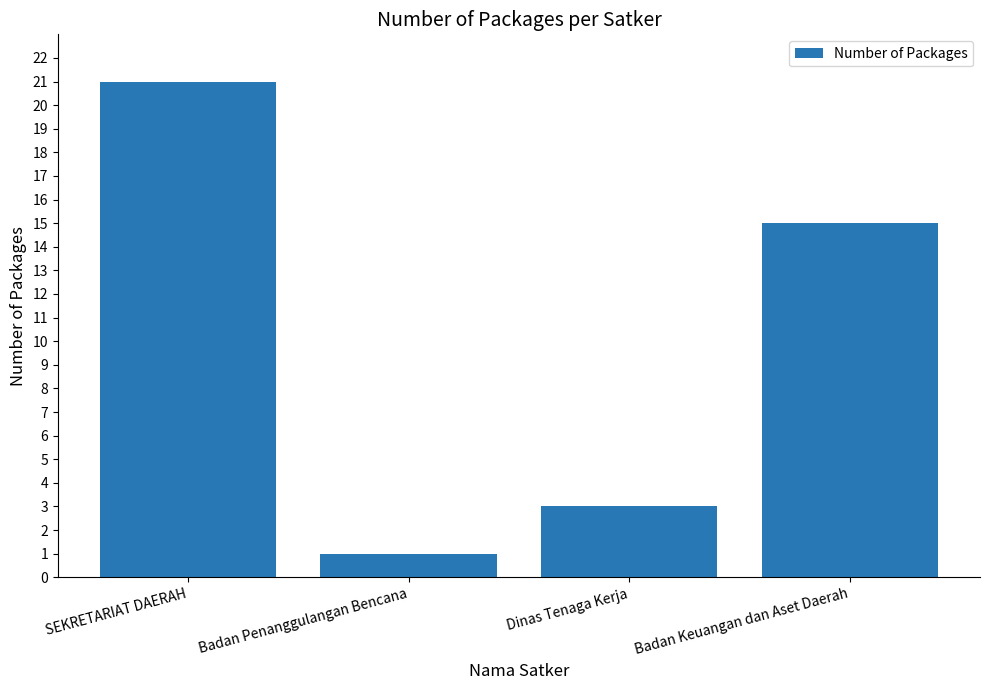

True or false: the data shows 15 at Badan Keuangan dan Aset Daerah.

True